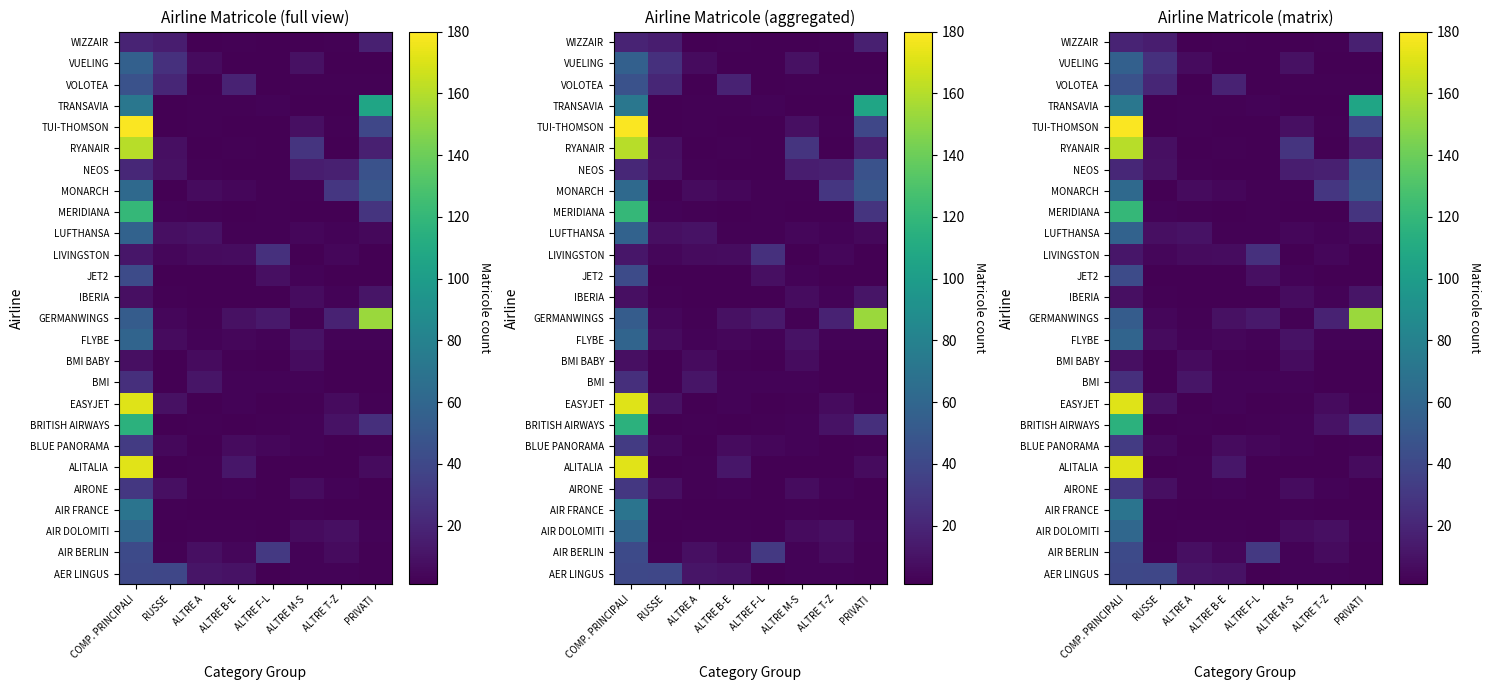

Which has a higher value, PRIVATI or COMP. PRINCIPALI?

COMP. PRINCIPALI